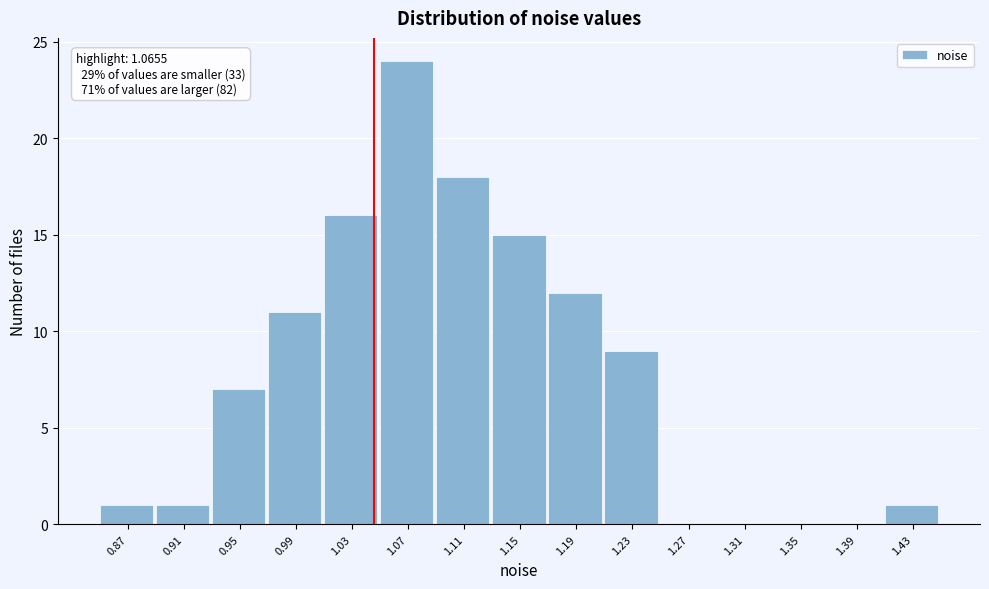

Reading right to left, what are all the values shown in this chart?

1.43=1	1.39=0	1.35=0	1.31=0	1.27=0	1.23=9	1.19=12	1.15=15	1.11=18	1.07=24	1.03=16	0.99=11	0.95=7	0.91=1	0.87=1